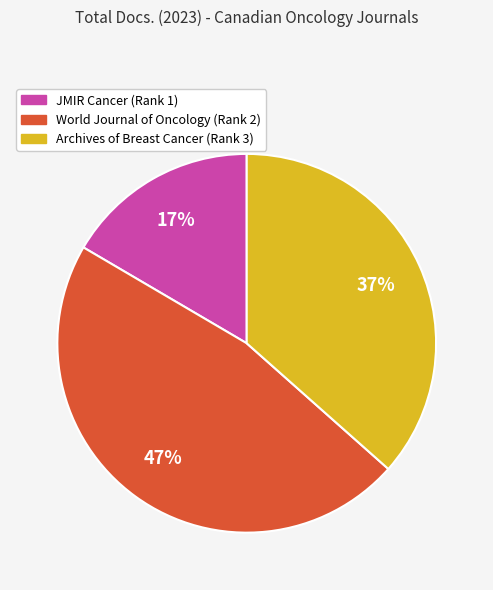

Is it true that World Journal of Oncology (Rank 2) is 47% of the pie?

True